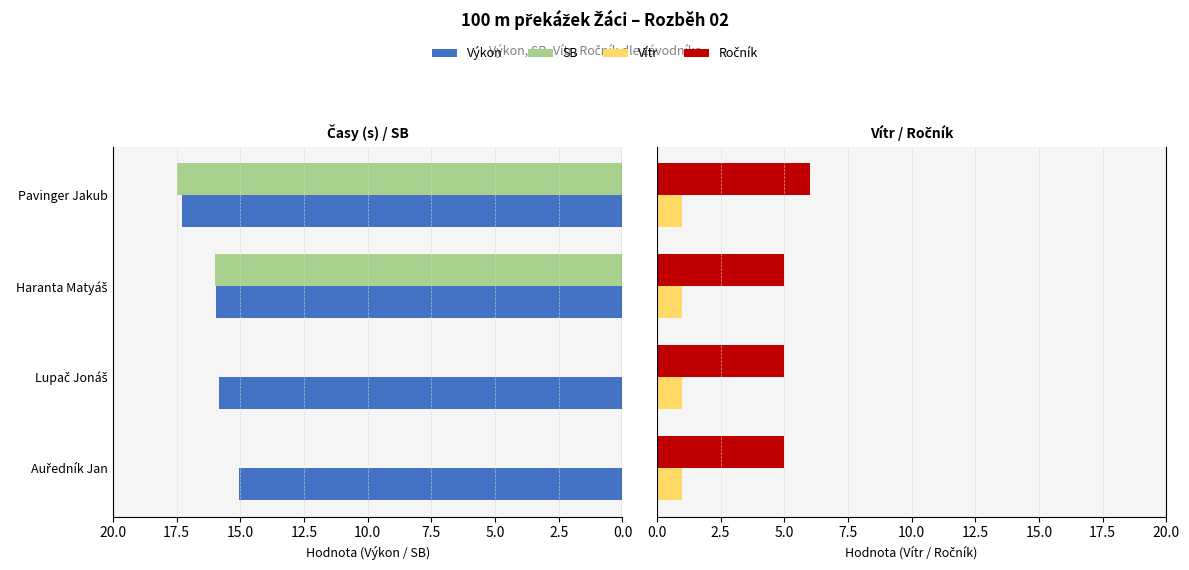

What are all the series names shown in the legend?

Výkon, SB, Vítr, Ročník